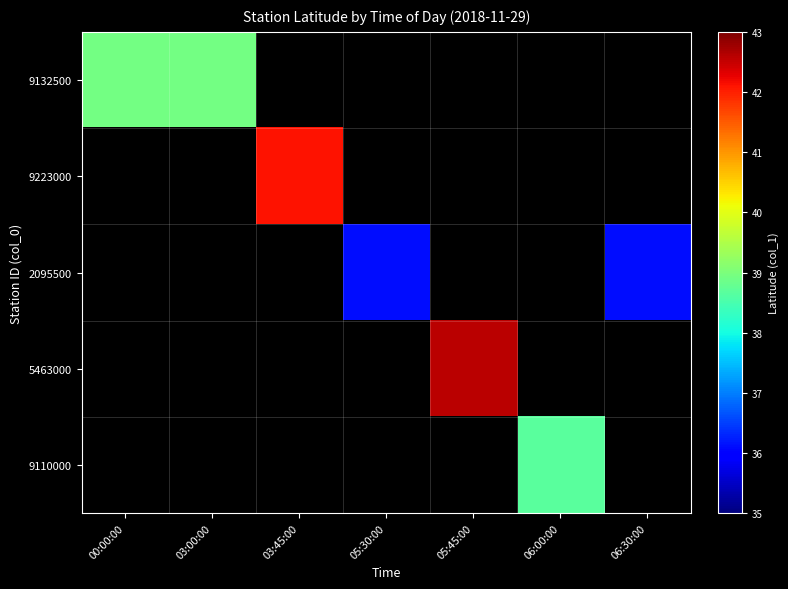

Which category has the lowest value in the 9132500 series?

00:00:00